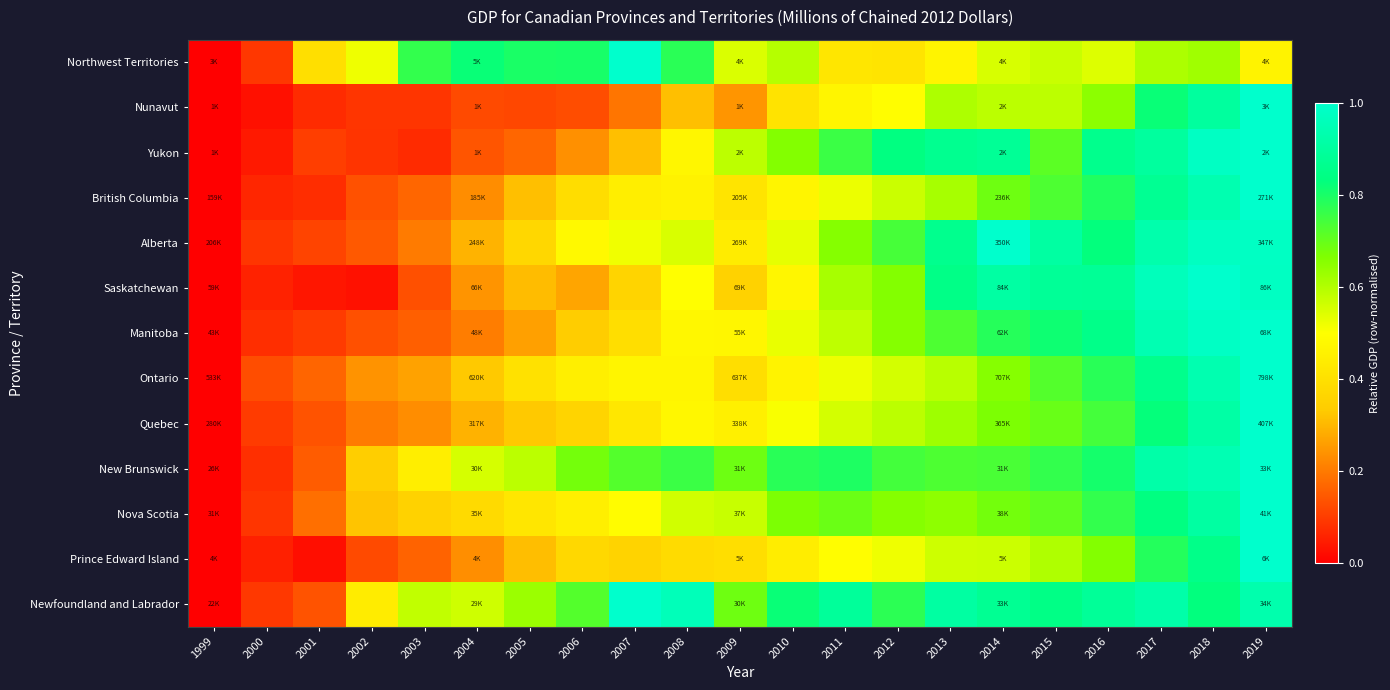

At 2001, list the series in order from largest to smallest.

Northwest Territories, Nova Scotia, Ontario, New Brunswick, Quebec, Newfoundland and Labrador, Alberta, Yukon, Manitoba, British Columbia, Nunavut, Saskatchewan, Prince Edward Island